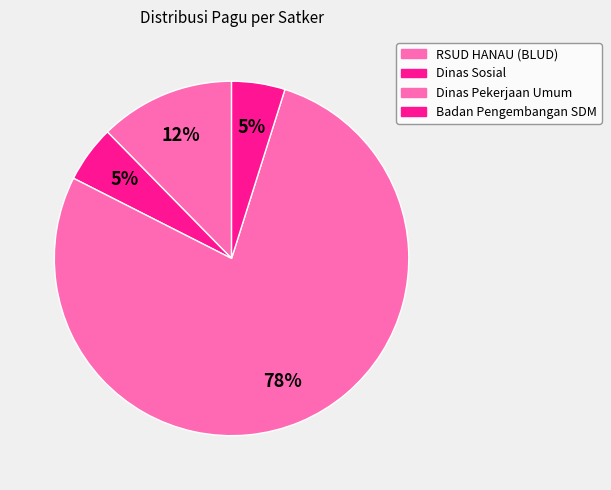

How many slices are in this pie chart?

4